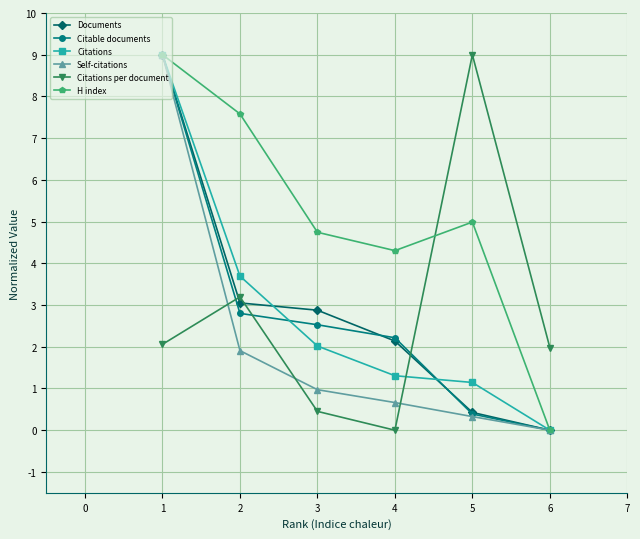

True or false: H index and Citable documents cross at least once.

False